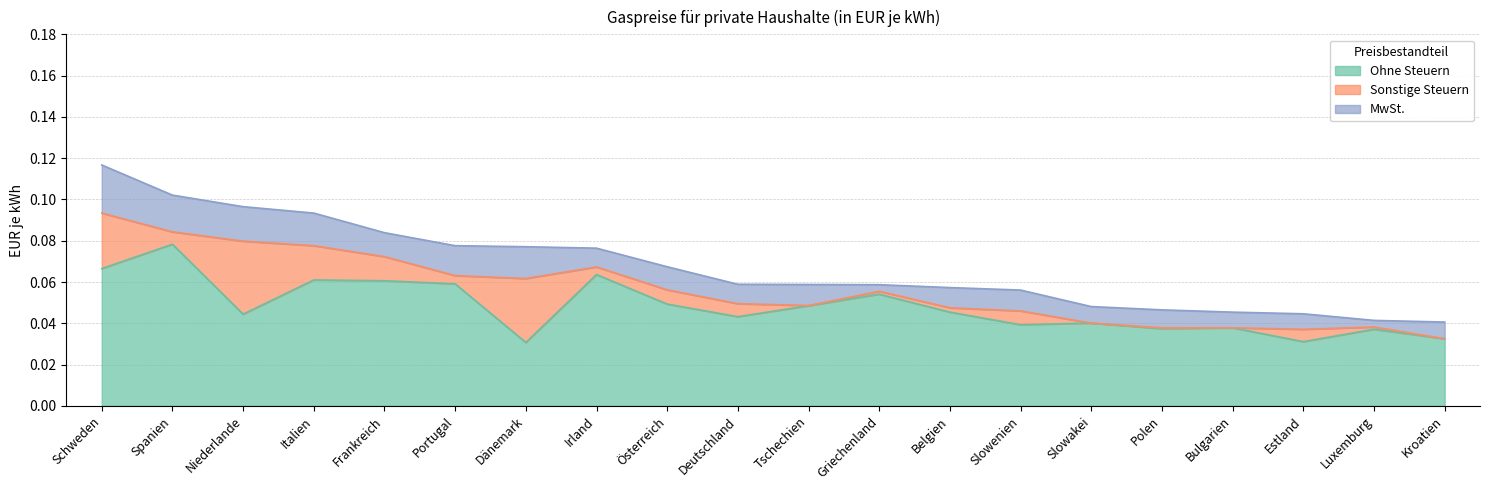

Which series changed the most between Belgien and Slowakei?

Ohne Steuern